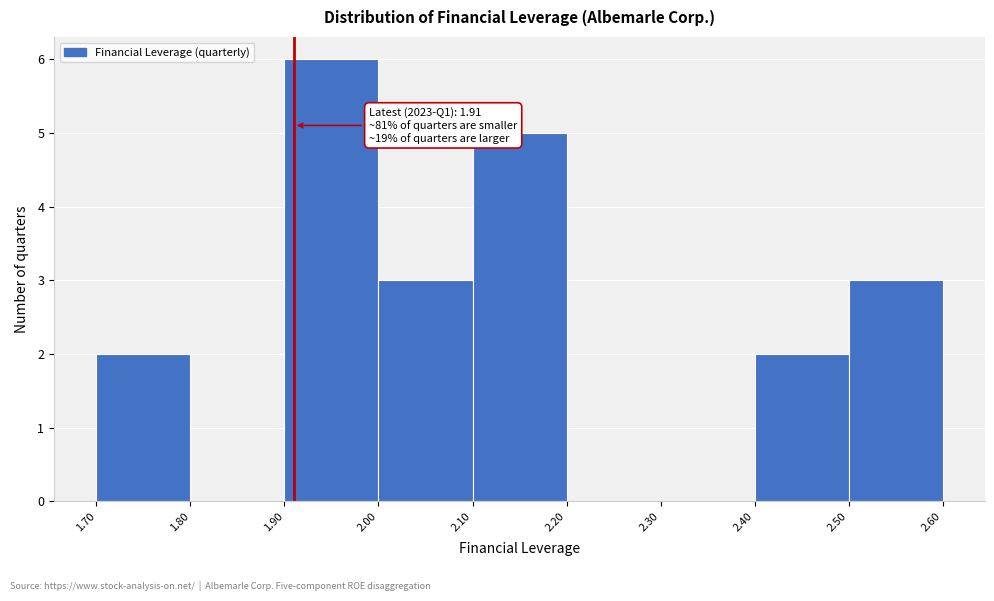

Which range on the x-axis has the tallest bar?

1.90 to 2.00